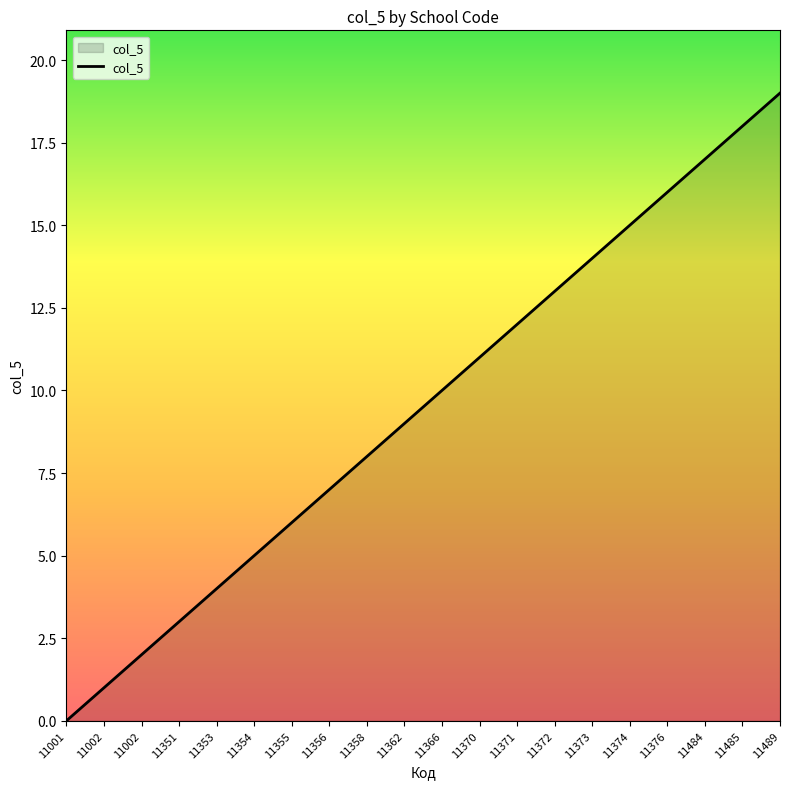

The chart shows a value of 4 at 11356. True or false?

False